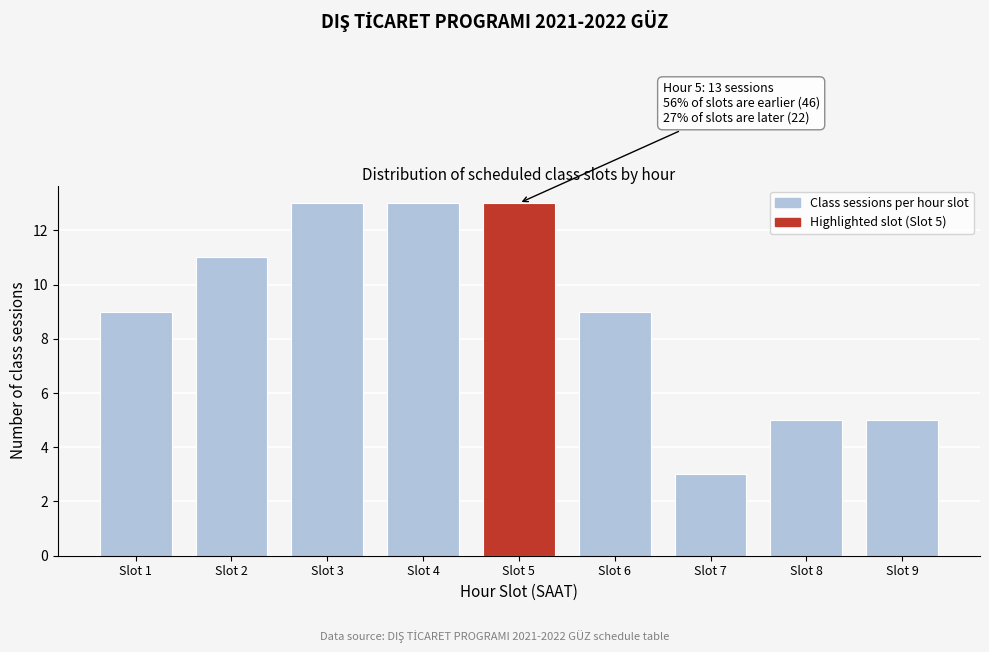

Reading left to right, list all the values displayed in this chart.

Slot 1=9	Slot 2=11	Slot 3=13	Slot 4=13	Slot 5=13	Slot 6=9	Slot 7=3	Slot 8=5	Slot 9=5